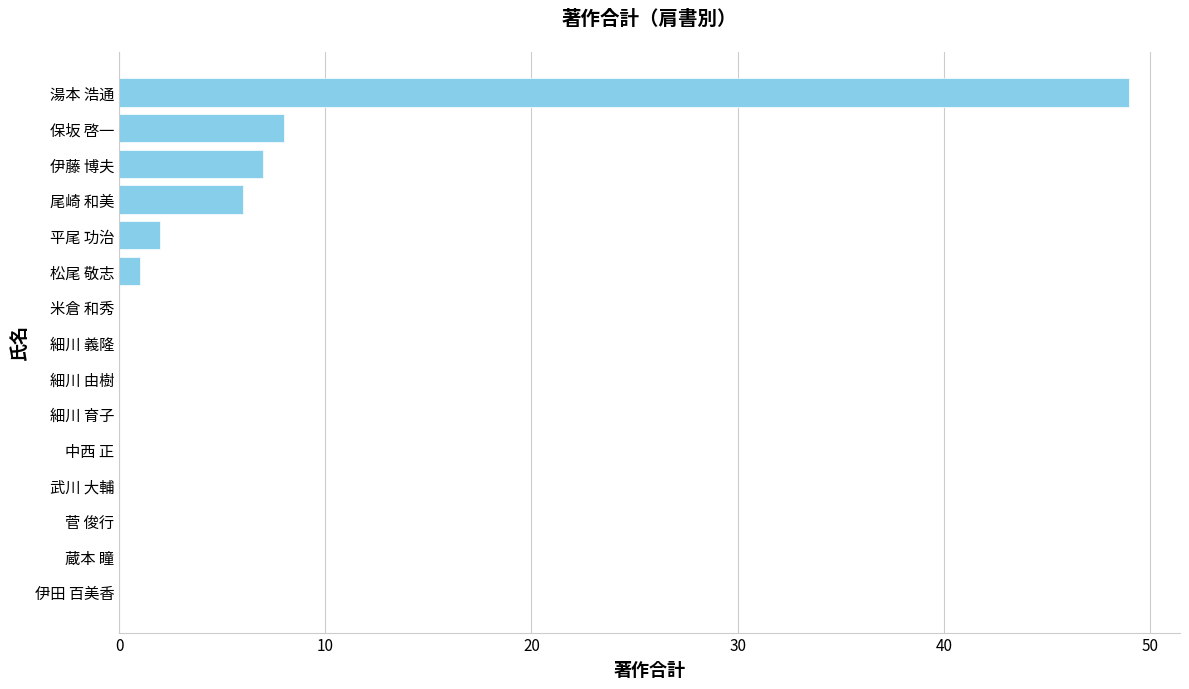

Approximately how many times larger is the value at 伊藤 博夫 compared to 保坂 啓一?

0.9